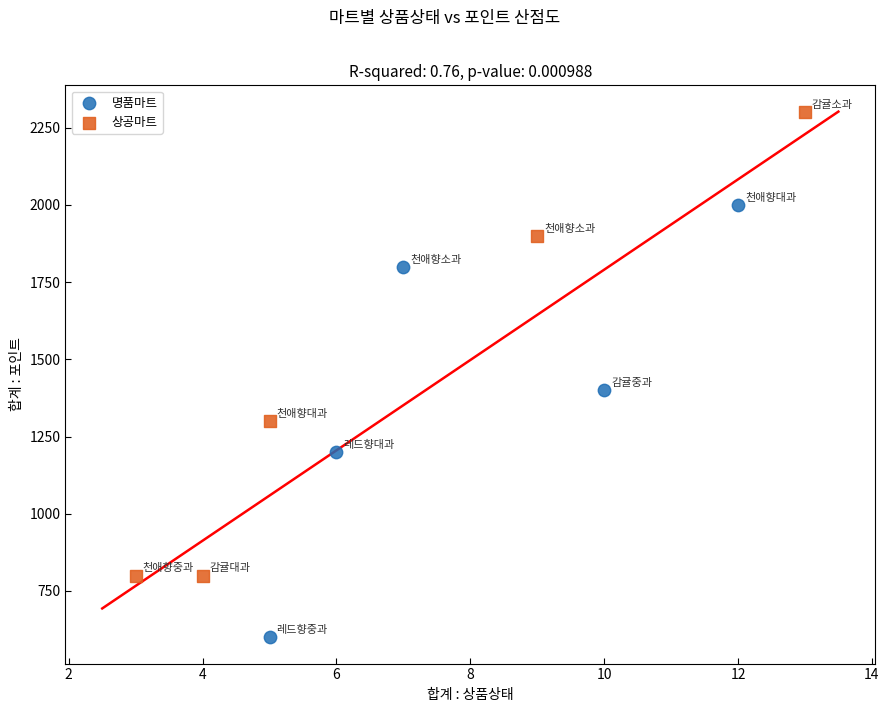

Which series reaches the maximum Y coordinate?

상공마트